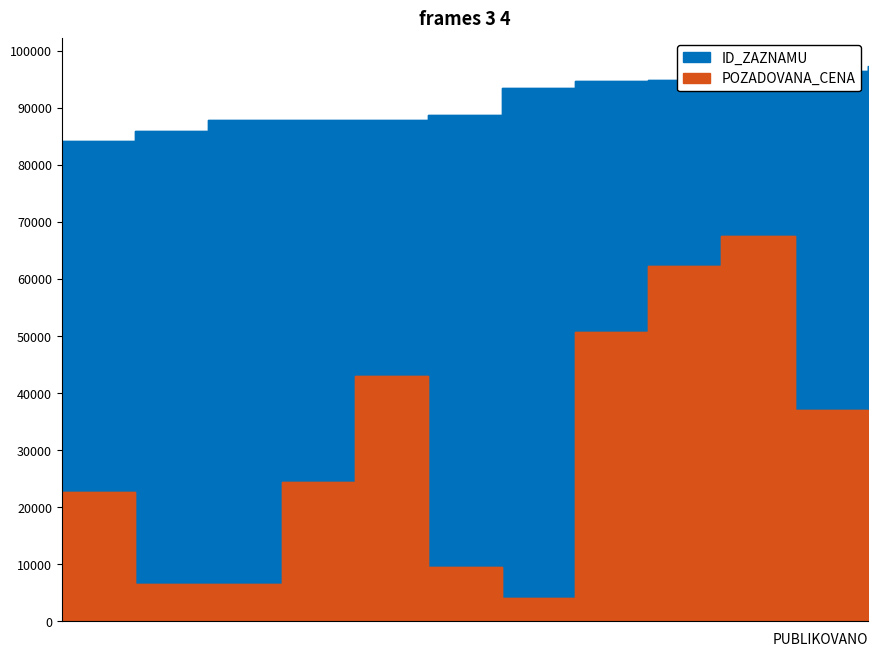

Reading right to left, transcribe all the data shown in this chart.

ID_ZAZNAMU: 97305	96554	95067	94939	94798	93542	88721	87875	87822	87802	85916	84258
POZADOVANA_CENA: 7000	37100	67500	62350	50750	4140	9500	43000	24400	6500	6500	22680